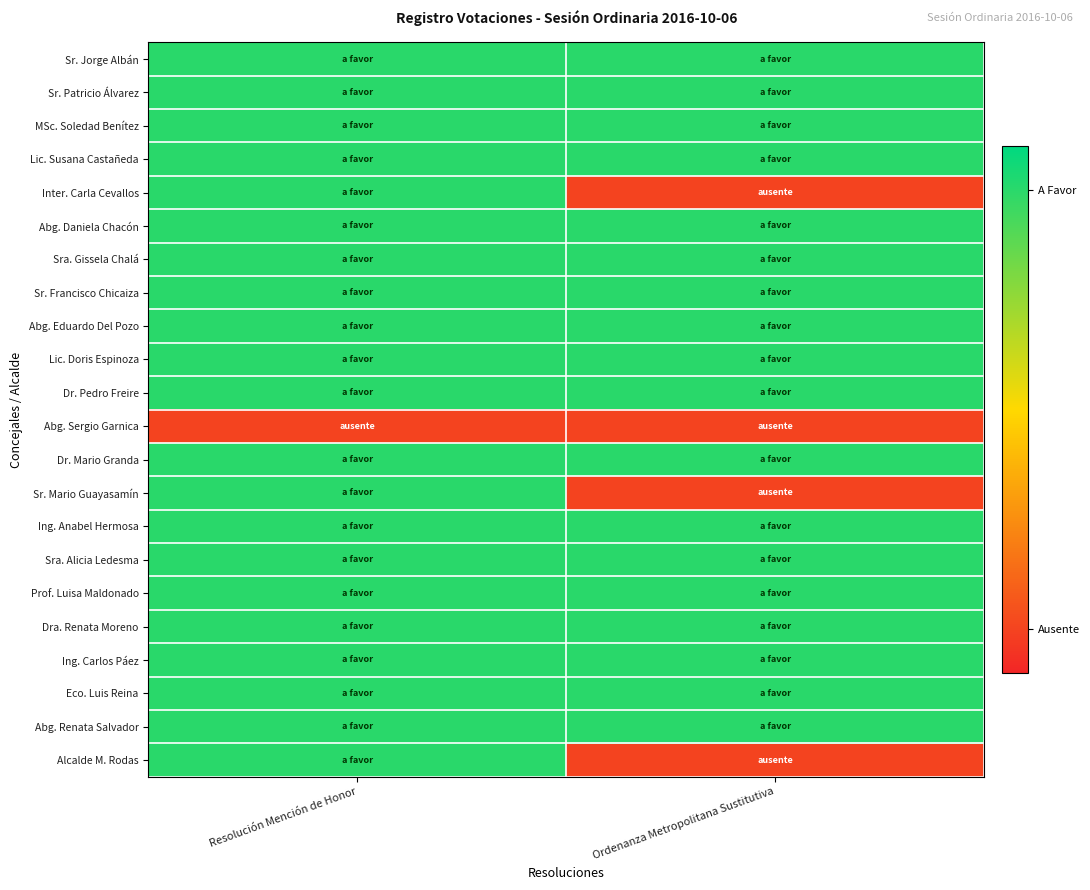

Reading left to right, list all the values displayed in this chart.

Sr. Jorge Albán: Resolución Mención de Honor=1	Ordenanza Metropolitana Sustitutiva=1
Sr. Patricio Álvarez: Resolución Mención de Honor=1	Ordenanza Metropolitana Sustitutiva=1
MSc. Soledad Benítez: Resolución Mención de Honor=1	Ordenanza Metropolitana Sustitutiva=1
Lic. Susana Castañeda: Resolución Mención de Honor=1	Ordenanza Metropolitana Sustitutiva=1
Inter. Carla Cevallos: Resolución Mención de Honor=1	Ordenanza Metropolitana Sustitutiva=0
Abg. Daniela Chacón: Resolución Mención de Honor=1	Ordenanza Metropolitana Sustitutiva=1
Sra. Gissela Chalá: Resolución Mención de Honor=1	Ordenanza Metropolitana Sustitutiva=1
Sr. Francisco Chicaiza: Resolución Mención de Honor=1	Ordenanza Metropolitana Sustitutiva=1
Abg. Eduardo Del Pozo: Resolución Mención de Honor=1	Ordenanza Metropolitana Sustitutiva=1
Lic. Doris Espinoza: Resolución Mención de Honor=1	Ordenanza Metropolitana Sustitutiva=1
Dr. Pedro Freire: Resolución Mención de Honor=1	Ordenanza Metropolitana Sustitutiva=1
Abg. Sergio Garnica: Resolución Mención de Honor=0	Ordenanza Metropolitana Sustitutiva=0
Dr. Mario Granda: Resolución Mención de Honor=1	Ordenanza Metropolitana Sustitutiva=1
Sr. Mario Guayasamín: Resolución Mención de Honor=1	Ordenanza Metropolitana Sustitutiva=0
Ing. Anabel Hermosa: Resolución Mención de Honor=1	Ordenanza Metropolitana Sustitutiva=1
Sra. Alicia Ledesma: Resolución Mención de Honor=1	Ordenanza Metropolitana Sustitutiva=1
Prof. Luisa Maldonado: Resolución Mención de Honor=1	Ordenanza Metropolitana Sustitutiva=1
Dra. Renata Moreno: Resolución Mención de Honor=1	Ordenanza Metropolitana Sustitutiva=1
Ing. Carlos Páez: Resolución Mención de Honor=1	Ordenanza Metropolitana Sustitutiva=1
Eco. Luis Reina: Resolución Mención de Honor=1	Ordenanza Metropolitana Sustitutiva=1
Abg. Renata Salvador: Resolución Mención de Honor=1	Ordenanza Metropolitana Sustitutiva=1
Alcalde M. Rodas: Resolución Mención de Honor=1	Ordenanza Metropolitana Sustitutiva=0